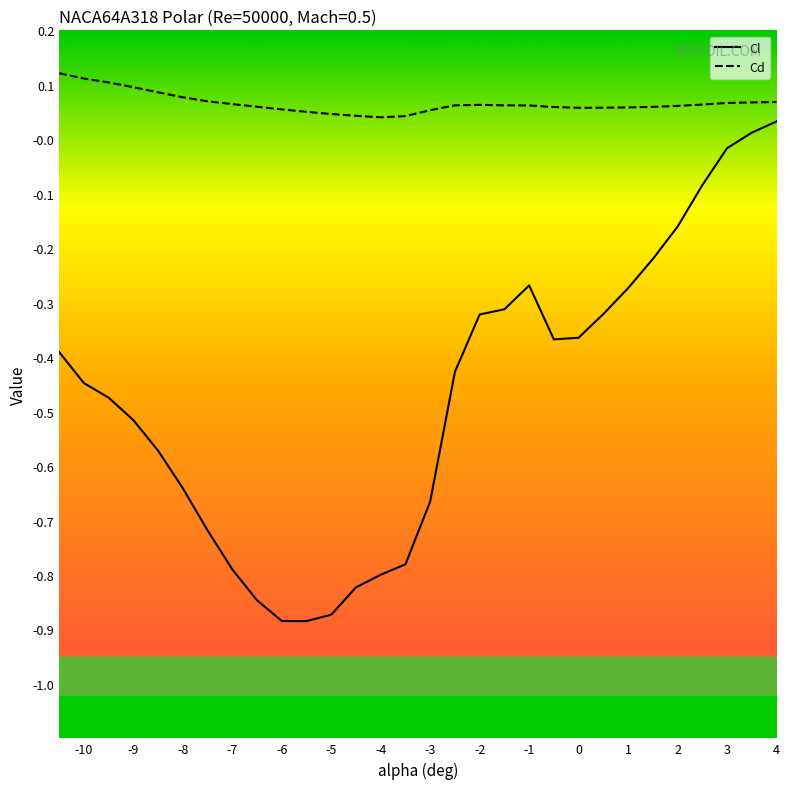

What are all the series names shown in the legend?

Cl, Cd